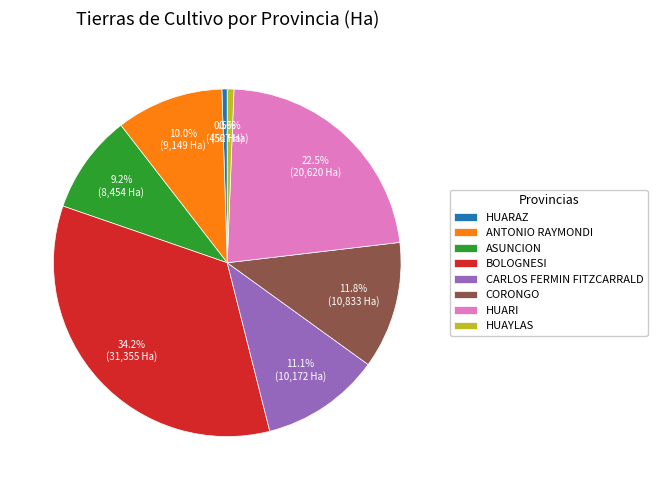

Which slice is the largest?

BOLOGNESI